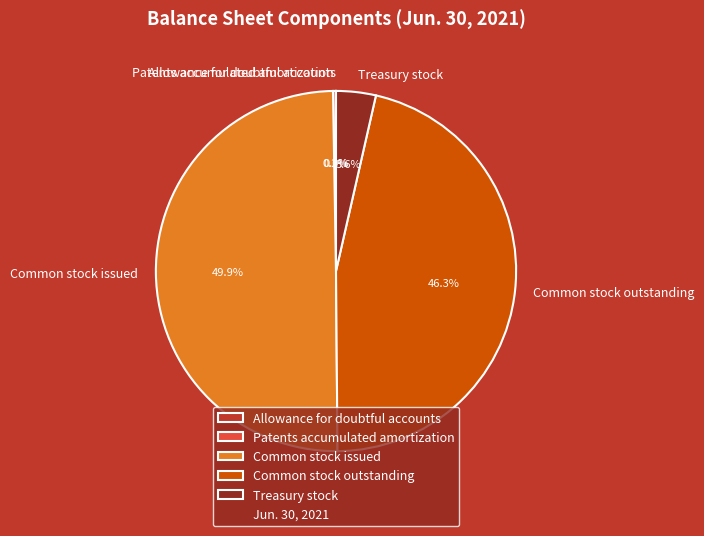

To the nearest percent, what is the difference between the largest and smallest slice percentages?

50%